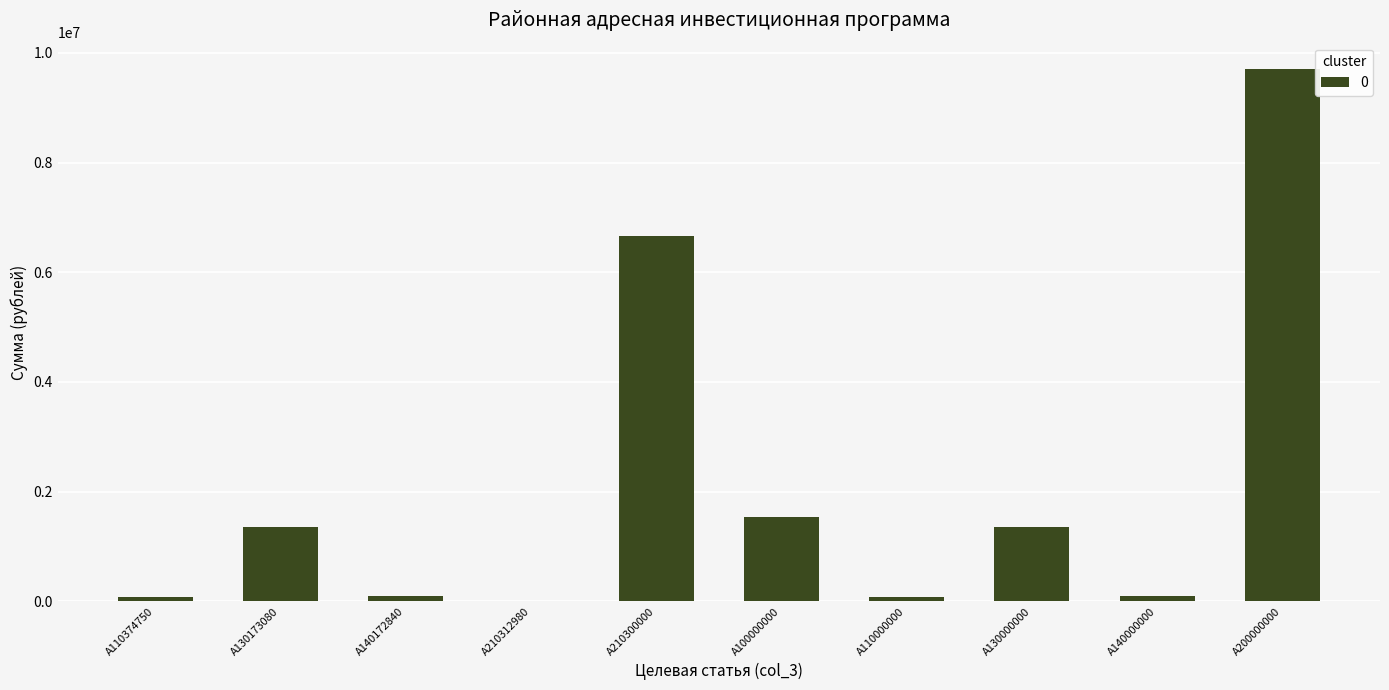

What is the maximum value shown in the chart?

9703100